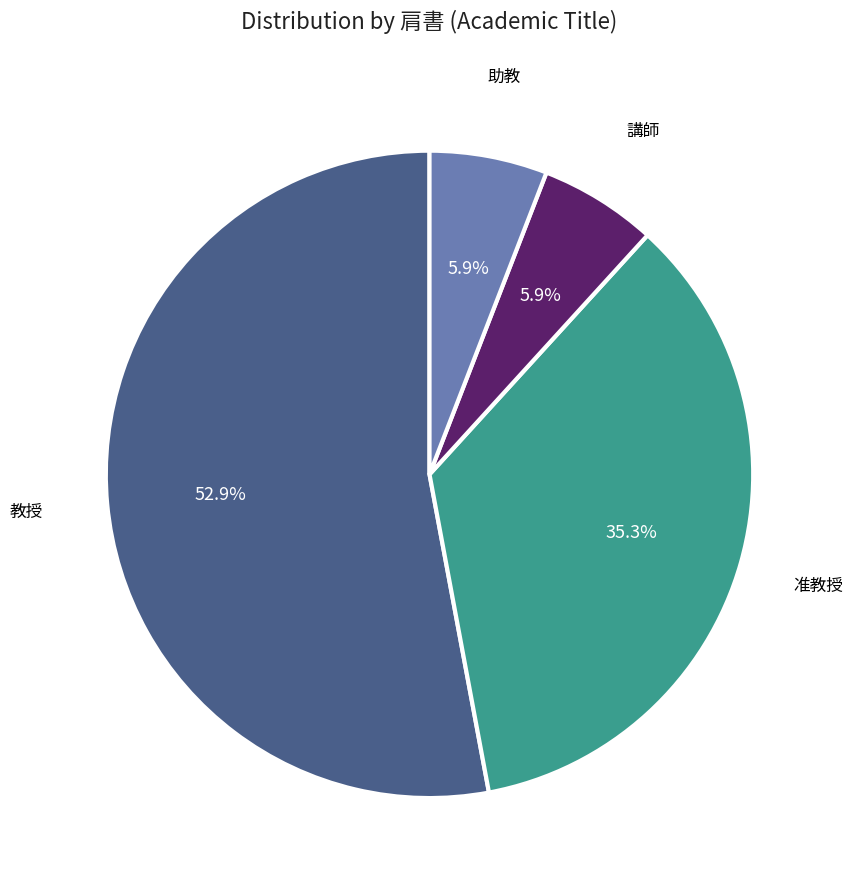

Is there a majority slice in this chart?

Yes